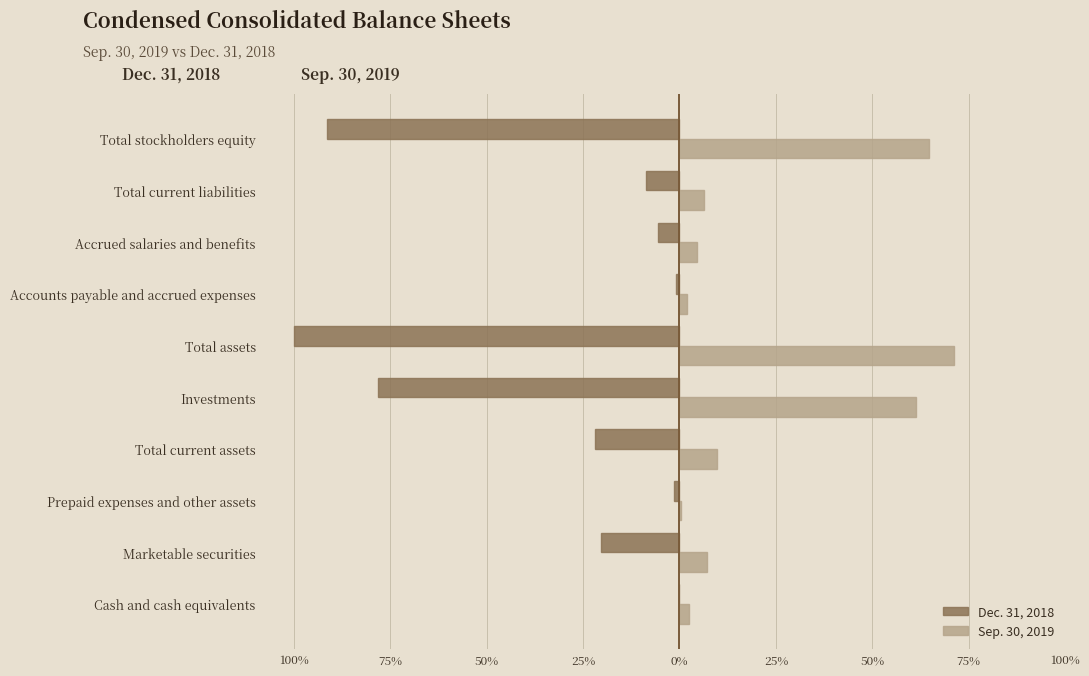

What are all the series names shown in the legend?

Dec. 31, 2018, Sep. 30, 2019